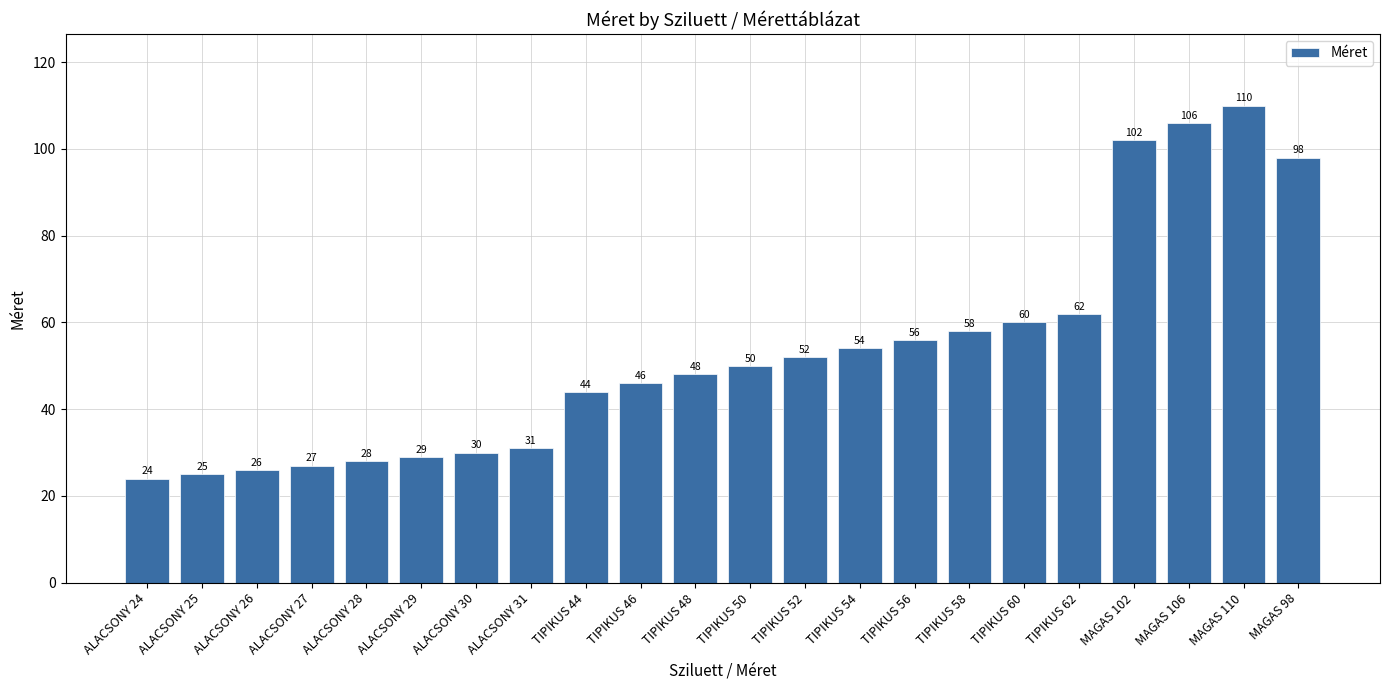

At which label is the value closest to 67?

TIPIKUS 62